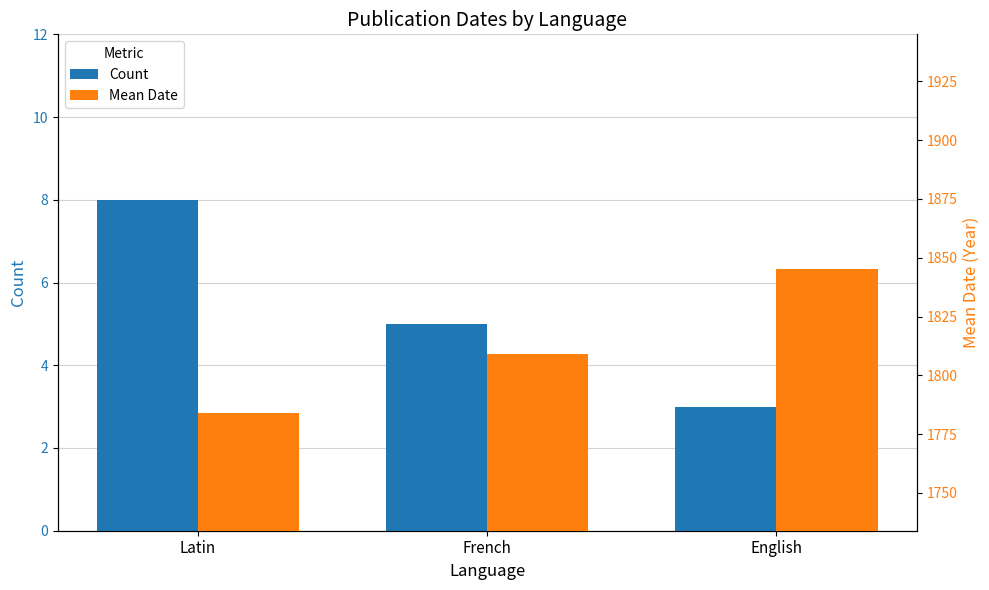

What is the label of the 1st bar from the right?

English